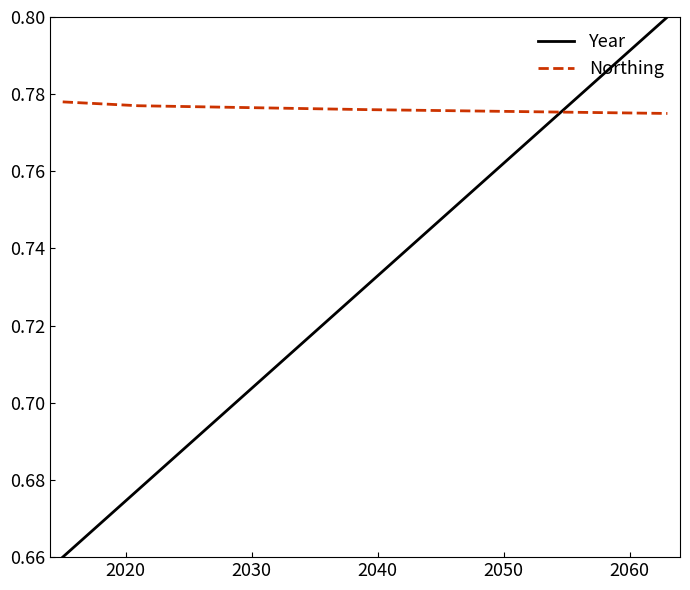

Rank the series by their maximum value, from highest to lowest.

Year, Northing